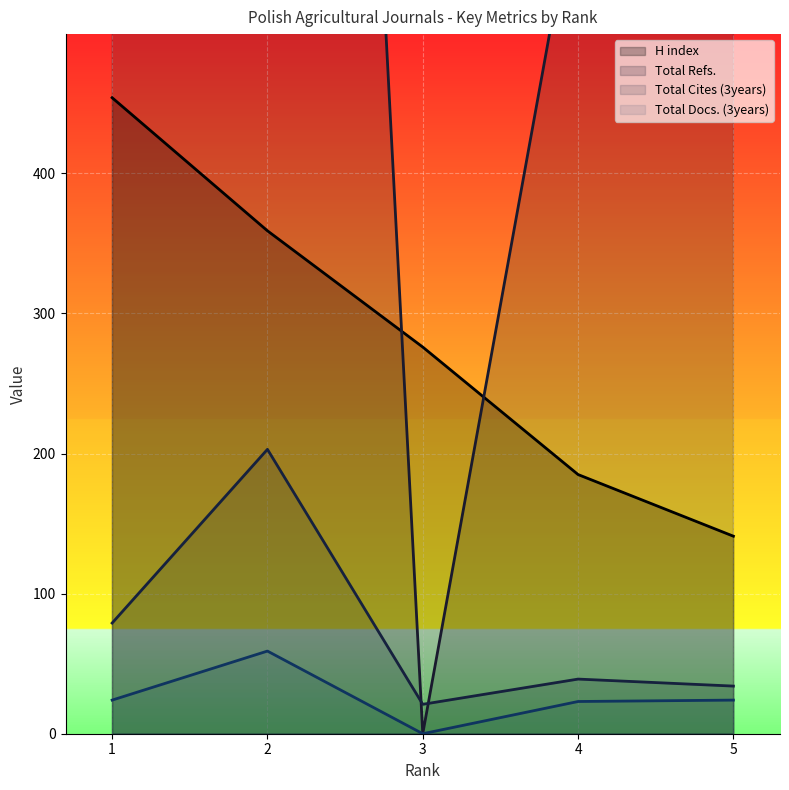

True or false: Total Cites (3years) and Total Refs. cross at least once.

True